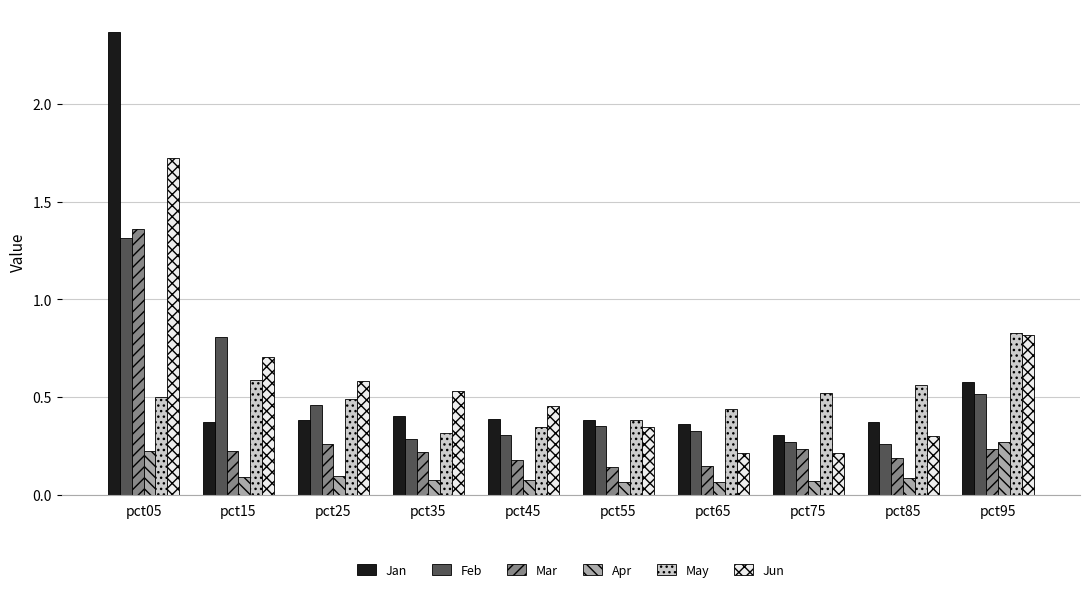

Which series has the widest spread of values?

Jan